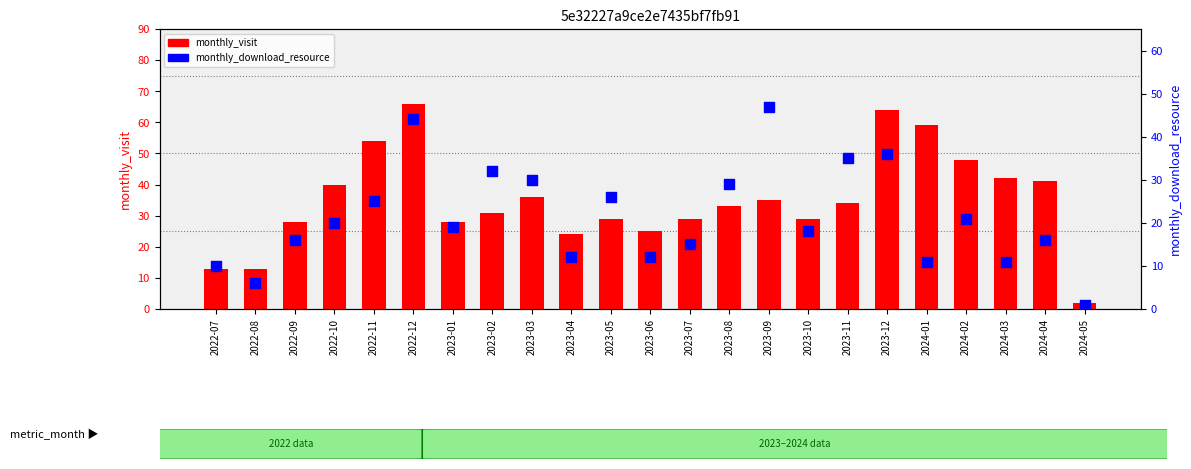

Which series has the largest Y range (max minus min)?

monthly_visit